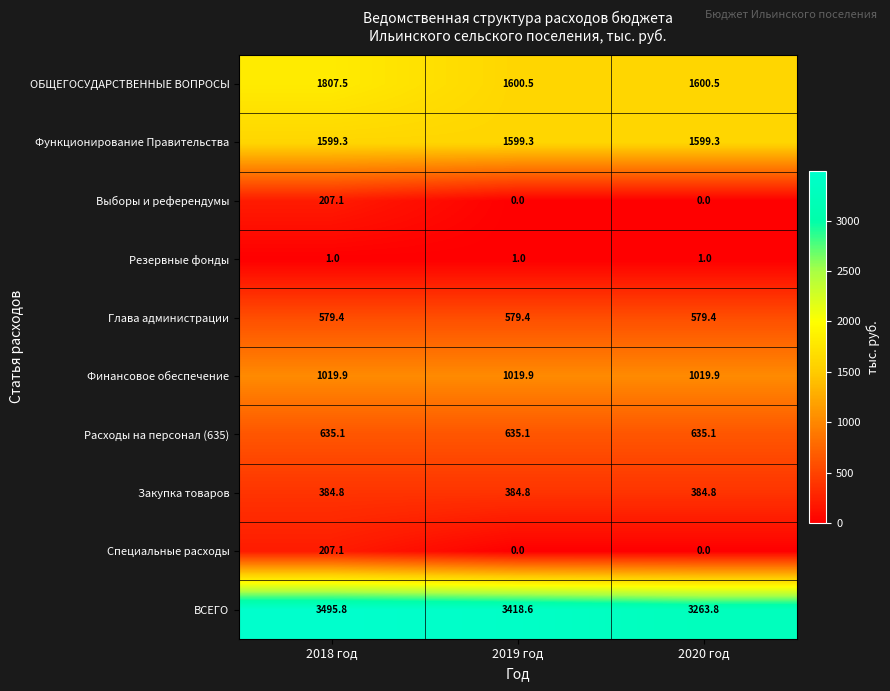

Between 2019 год and 2020 год, which series saw the biggest shift?

ВСЕГО